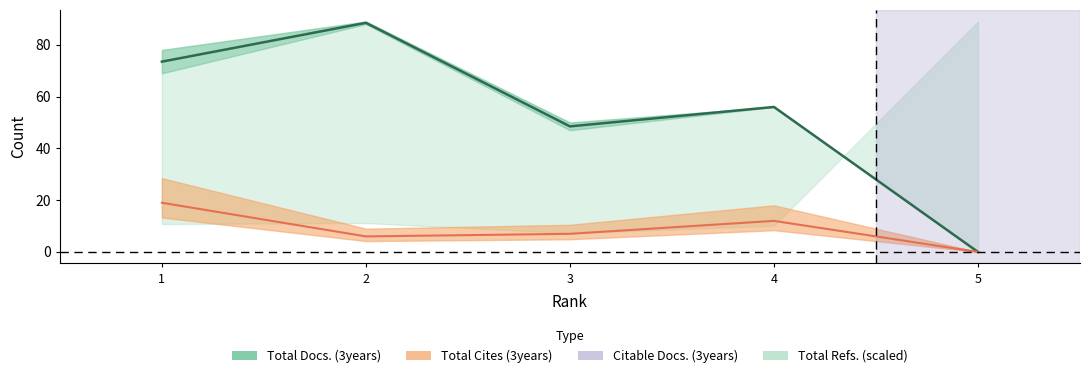

What is the value of the Total Cites (3years) point at the 1st from the left?

19.0